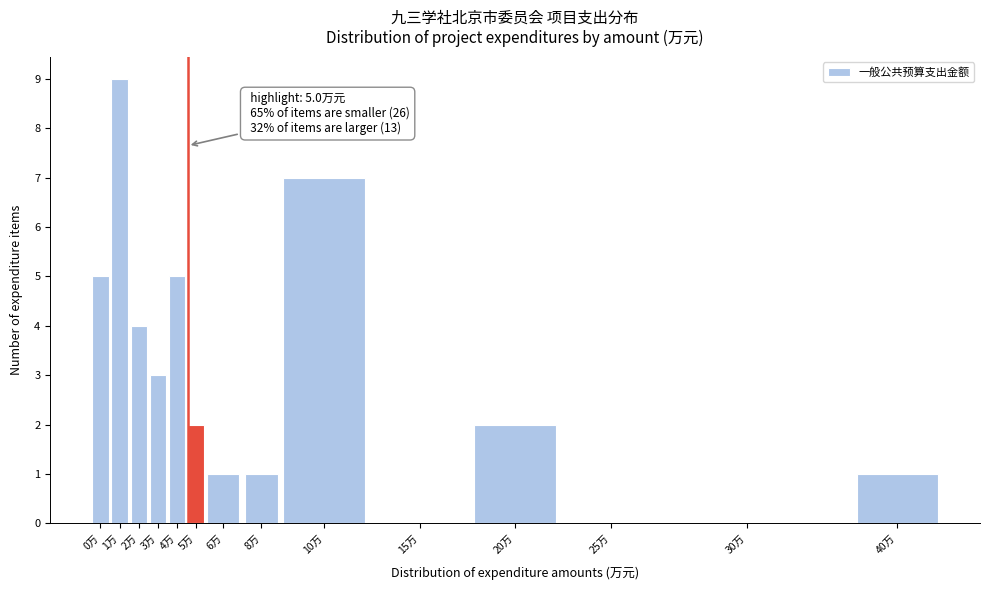

Reading right to left, transcribe all the data shown in this chart.

40万=1	30万=0	25万=0	20万=2	15万=0	10万=7	8万=1	6万=1	5万=2	4万=5	3万=3	2万=4	1万=9	0万=5